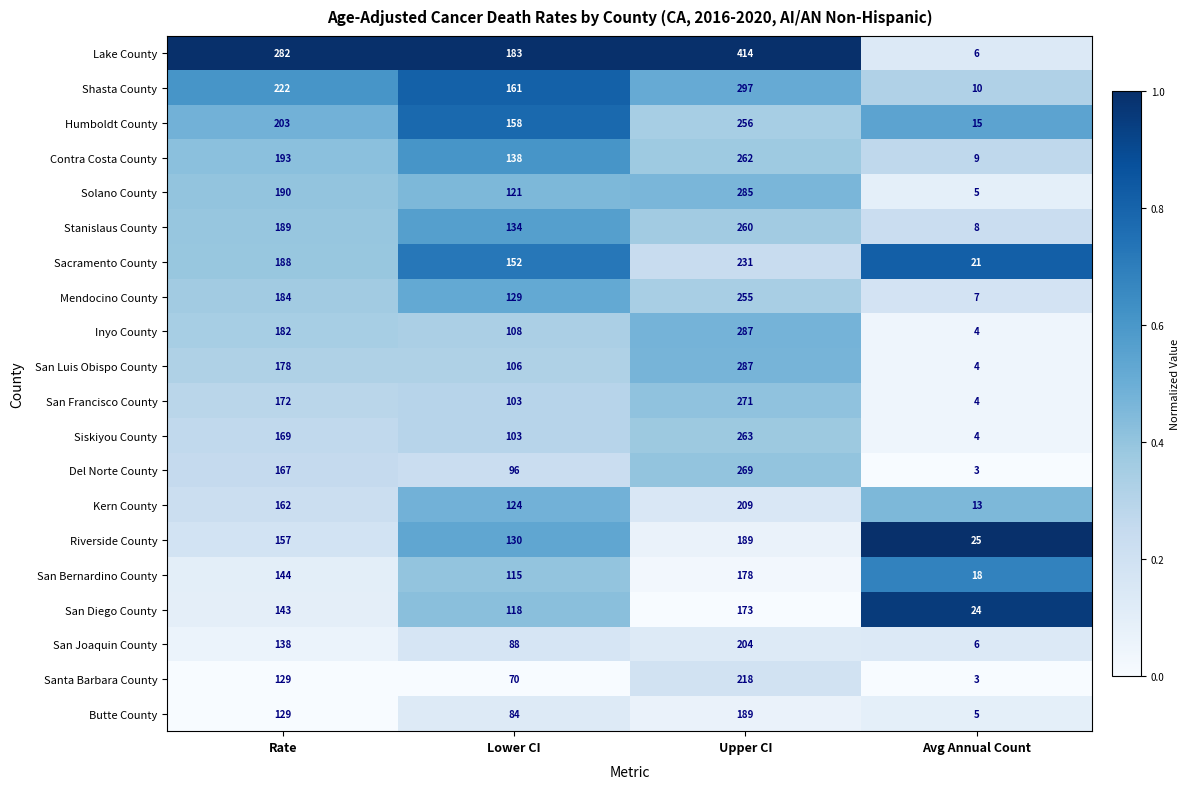

Rank the categories by Kern County value from highest to lowest.

Upper CI, Rate, Lower CI, Avg Annual Count